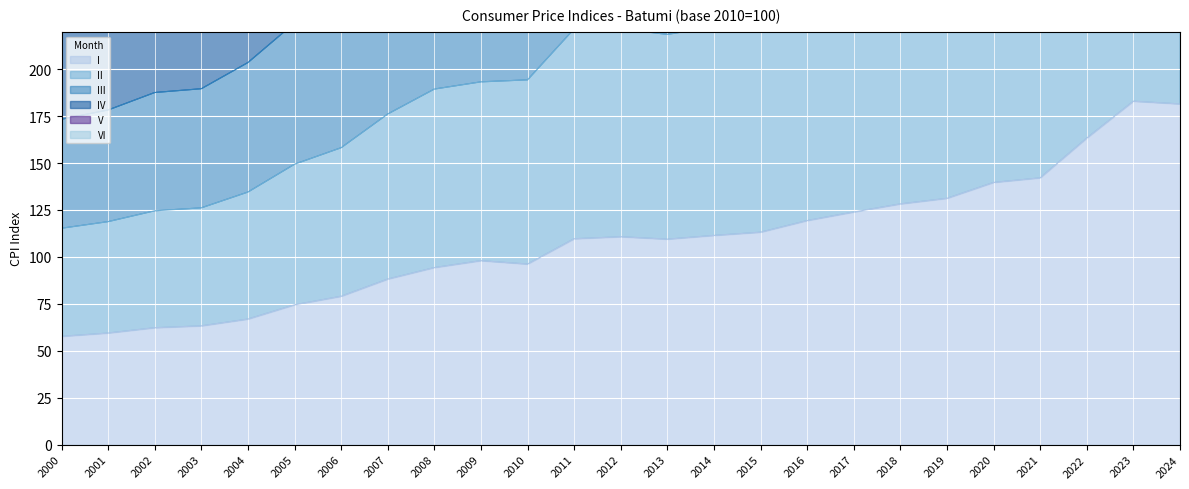

Which series has the widest spread of values?

IV